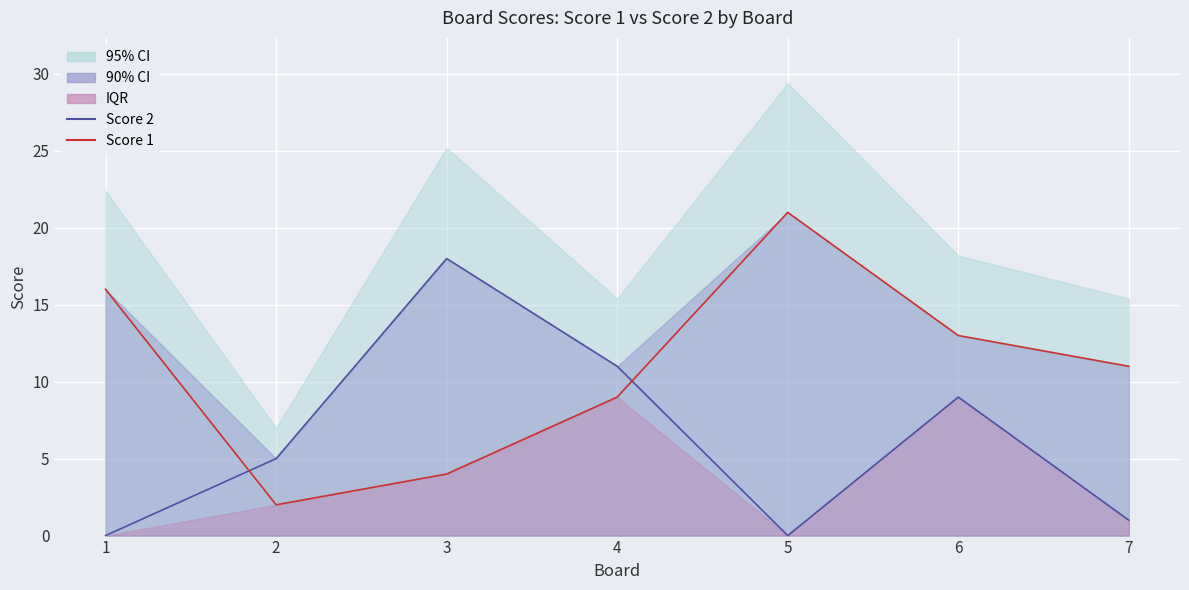

Rank the series by their maximum value, from highest to lowest.

Score 1 (Mean-style), Score 2 (Median-style)